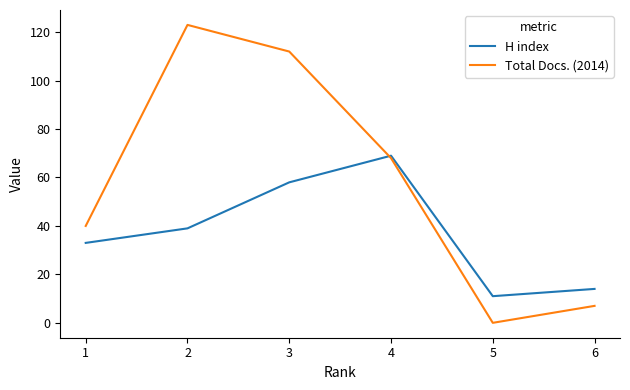

What are all the series names shown in the legend?

H index, Total Docs. (2014)